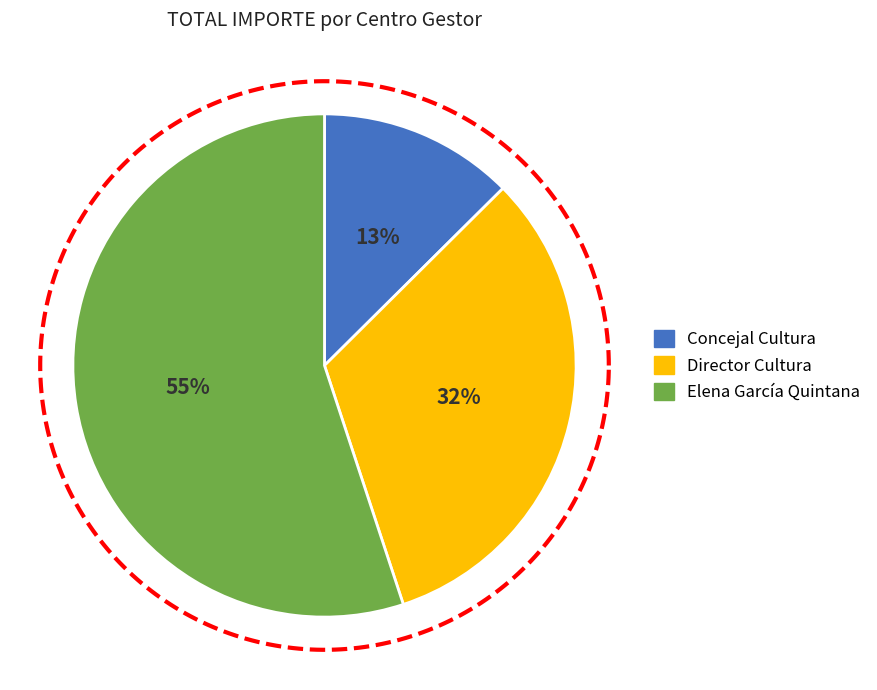

Combined, do Elena García Quintana and Director Cultura account for over 50%?

Yes